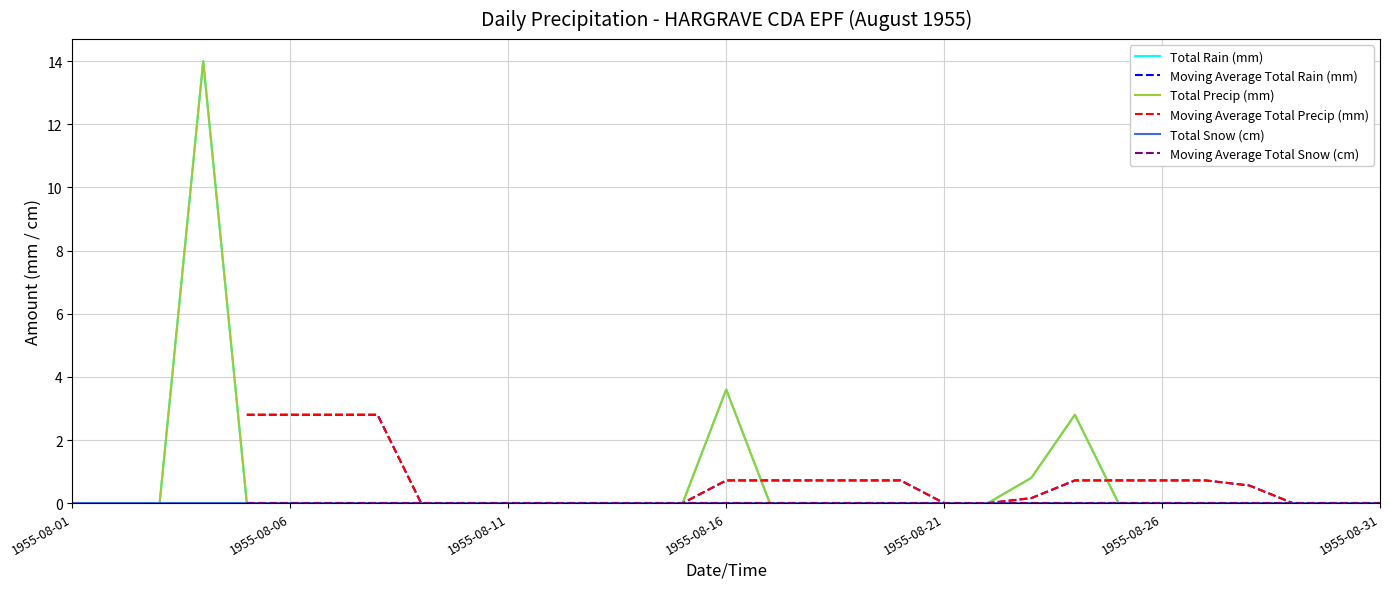

What is the maximum value for Total Precip (mm)?

14.0